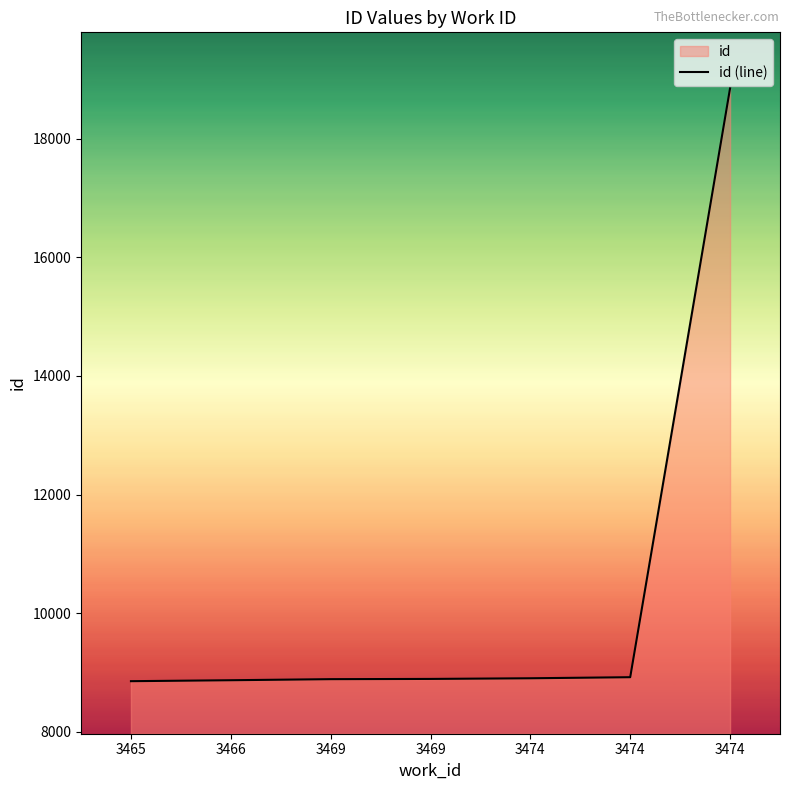

Which category has the highest value across all series?

3474